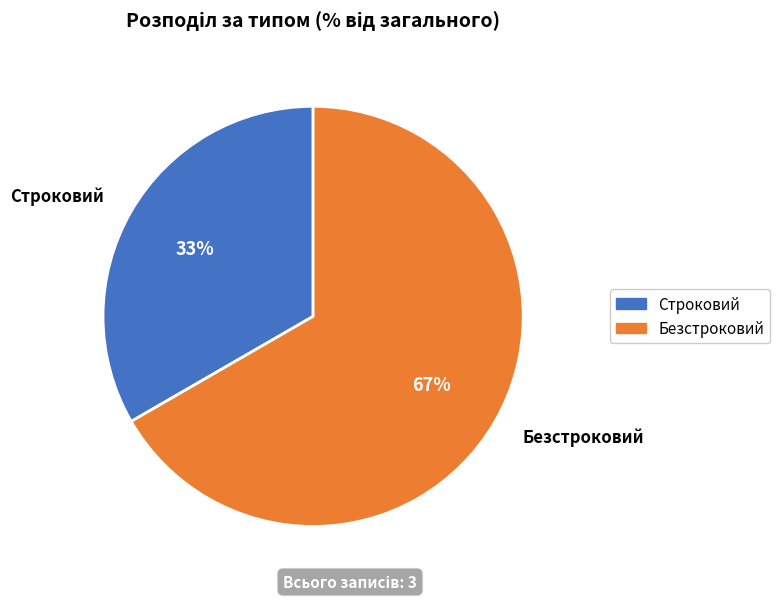

Is it true that Безстроковий is 76% of the pie?

False